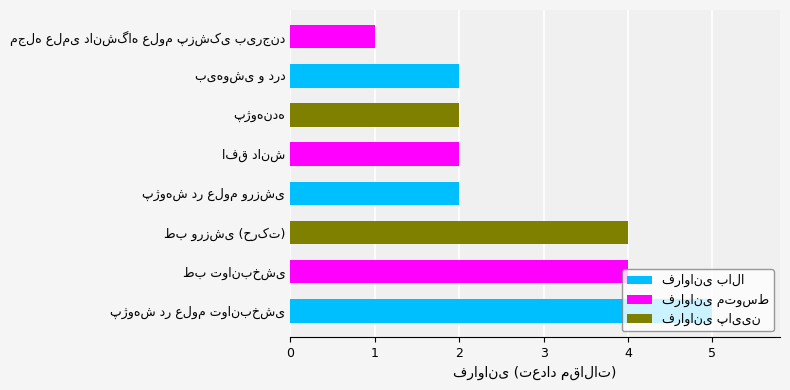

What is the average value?

3